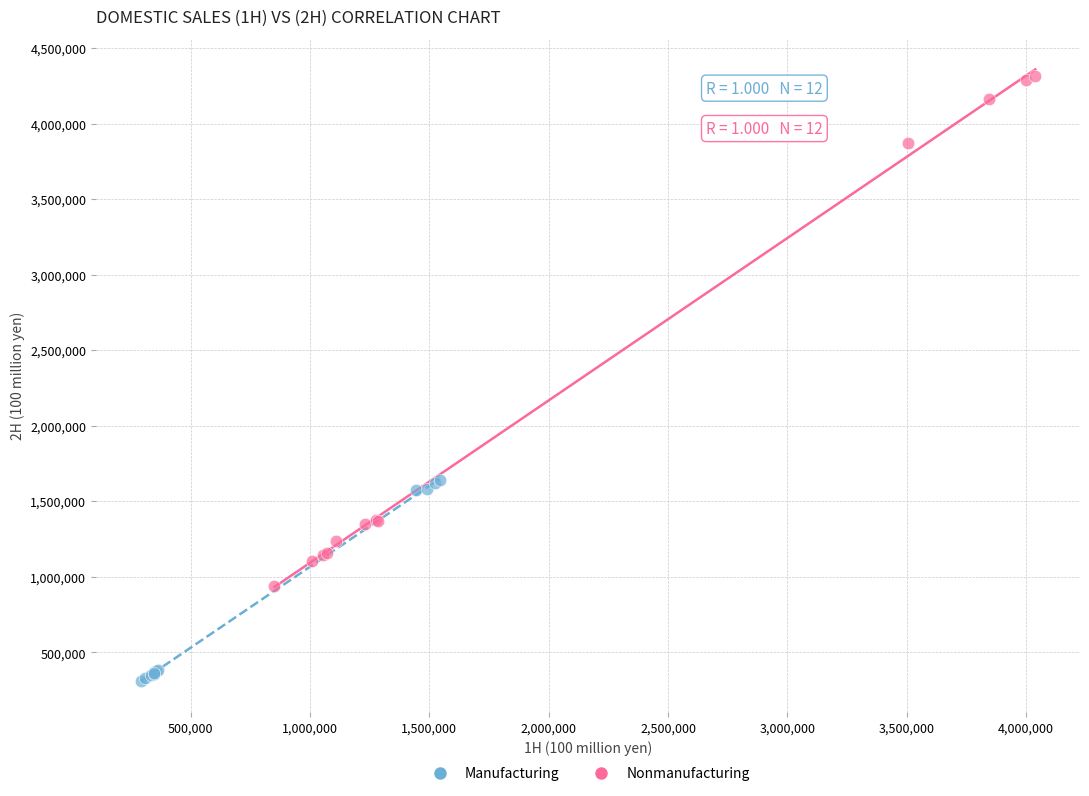

Which series reaches the maximum Y coordinate?

Nonmanufacturing